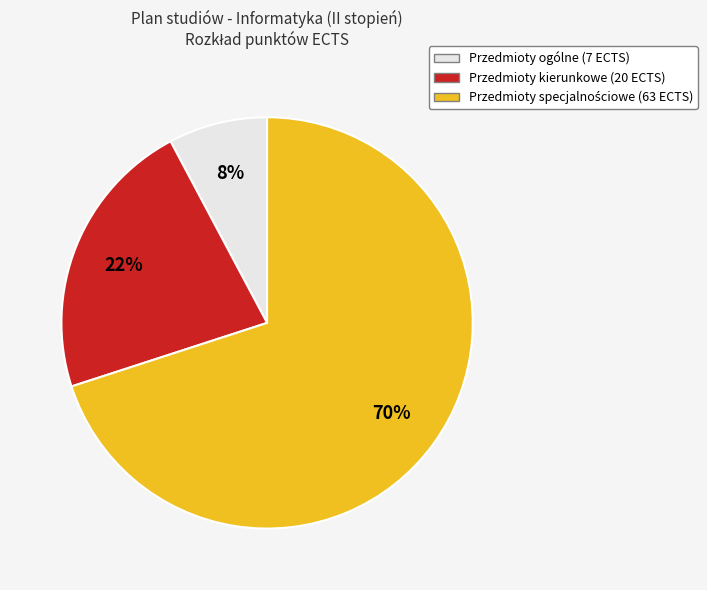

To the nearest percent, what is the average slice percentage?

33%